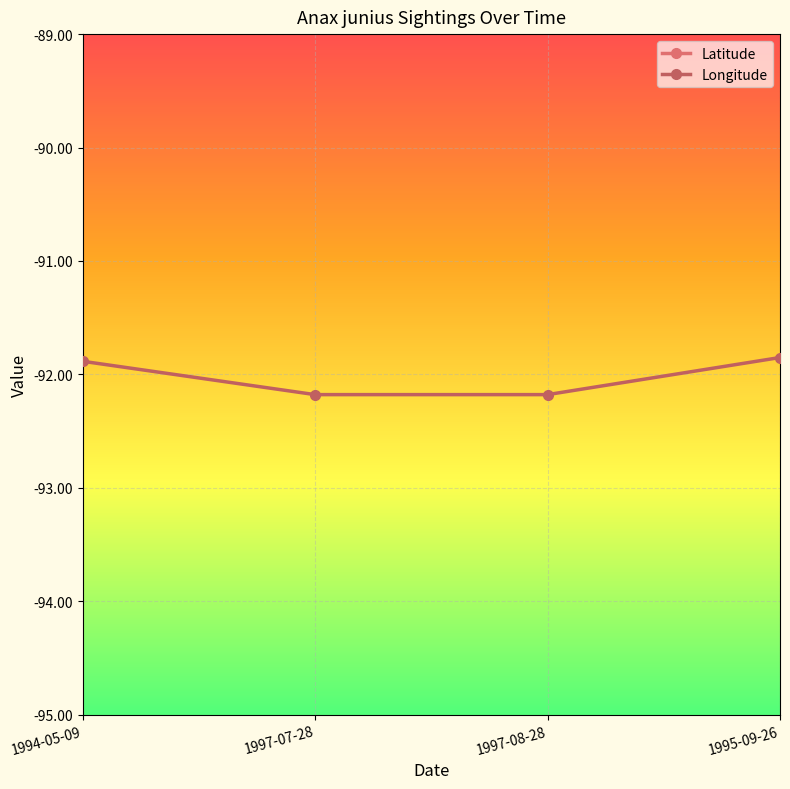

List the series in order of their overall mean, highest first.

Latitude, Longitude